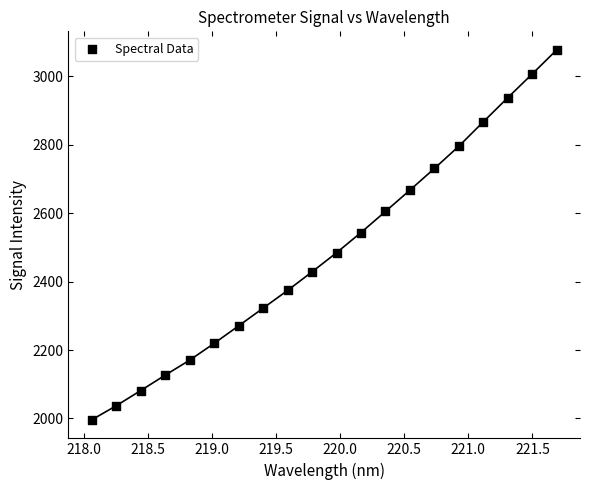

What is the range of Y values (max minus min)?

1081.6